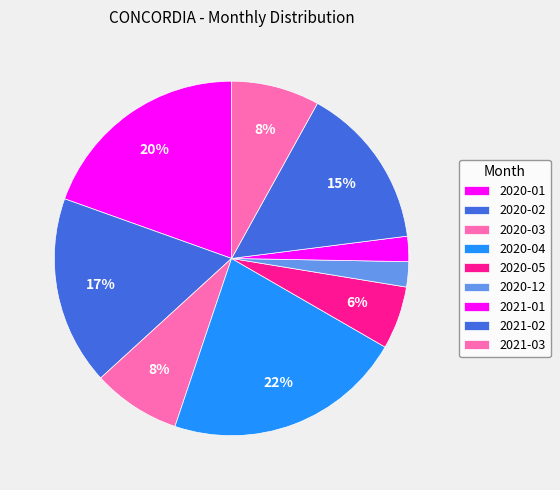

What percentage is NOT represented by 2020-04?

78.2%